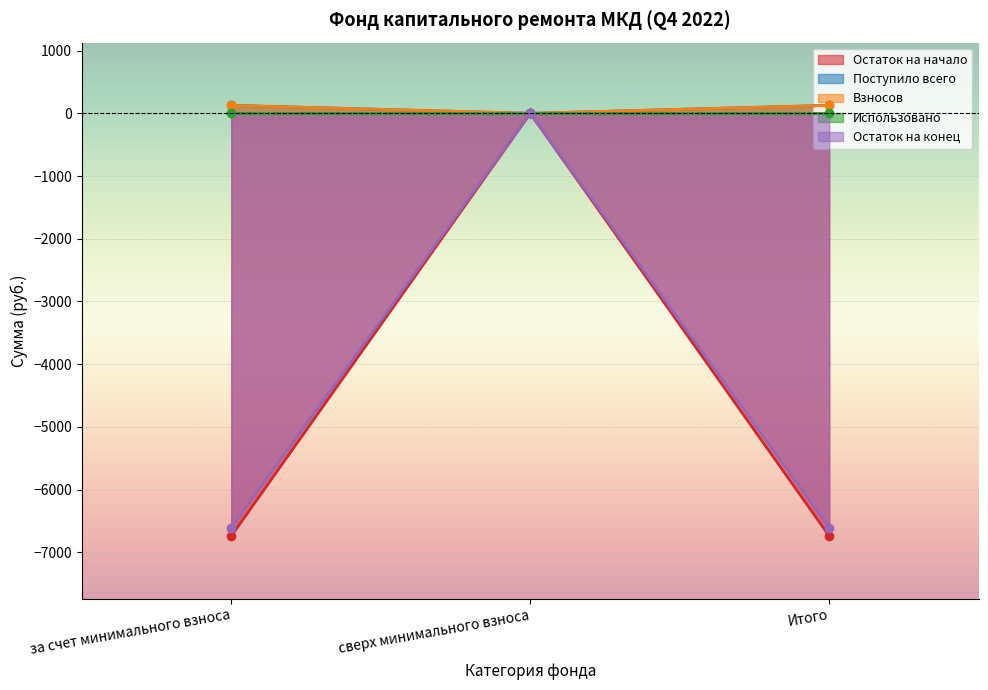

What is the value of the Взносов point at the 1st from the left?

125.3